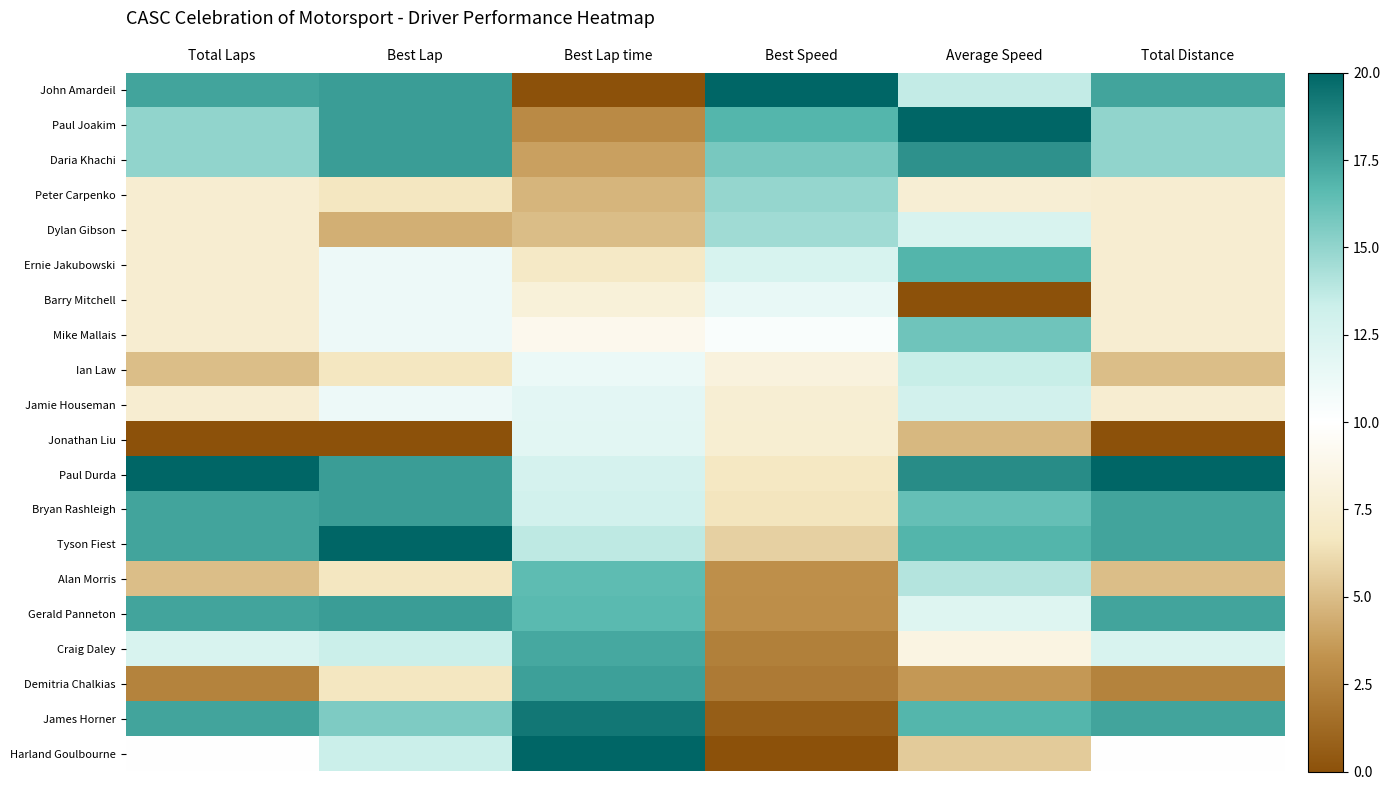

What is the difference between the highest and lowest values at Total Distance?

20.0